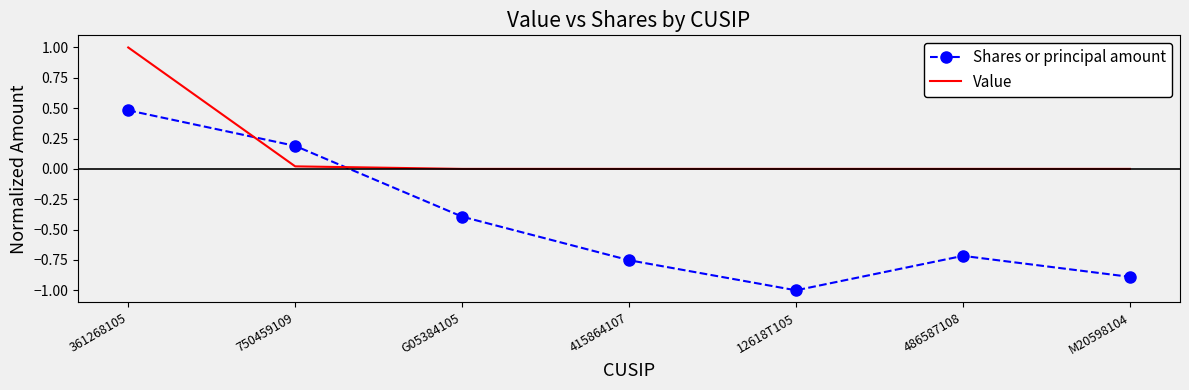

How many intersections are there between Value and Shares or principal amount?

2